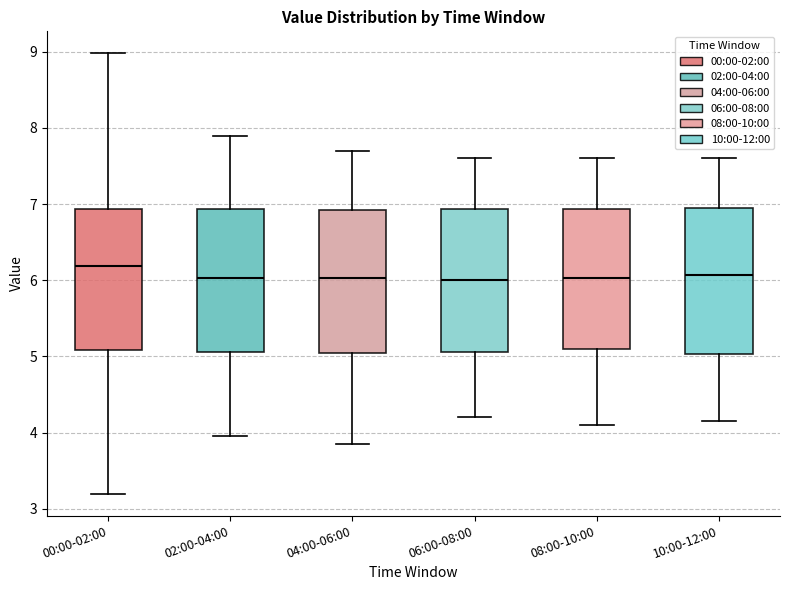

Where does the median line of the box for 06:00-08:00 sit on the y-axis? The values are not printed on the chart, so give them approximately, as read against the axis.

6.0